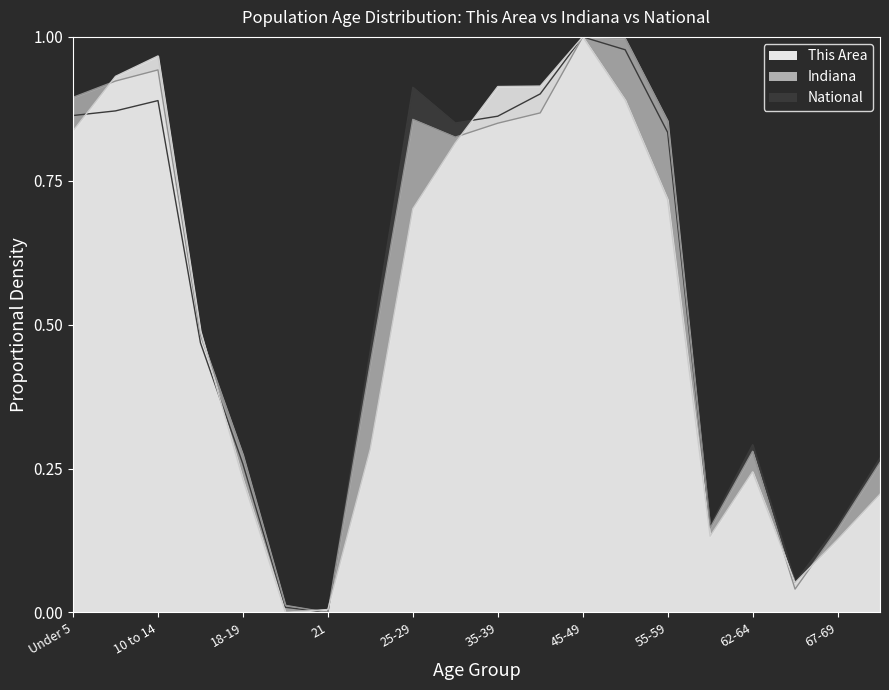

Where do Indiana and National first cross each other?

55-59 and 60-61